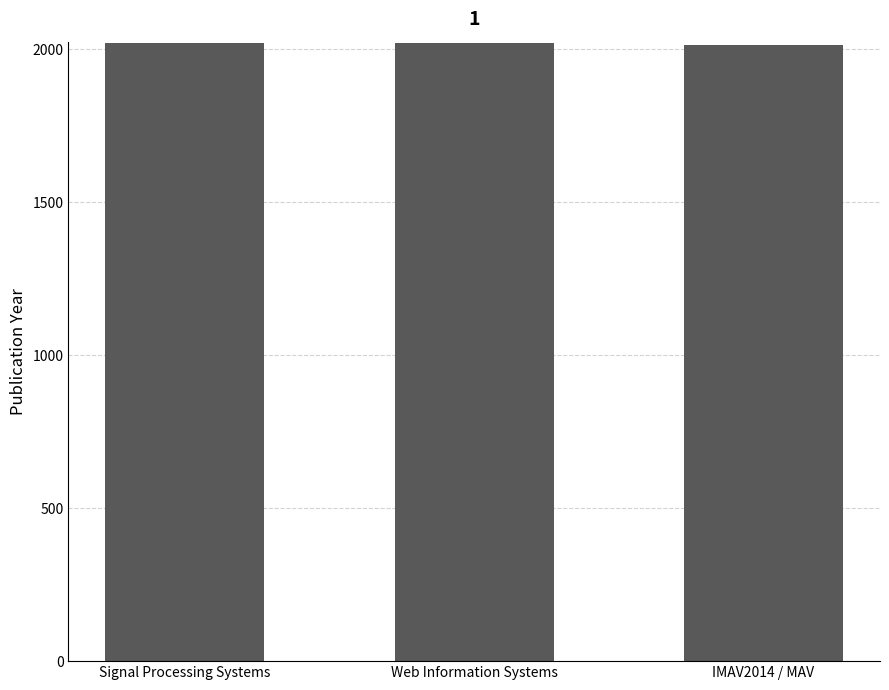

What is the ratio of the value at IMAV2014 / MAV to the value at Web Information Systems?

1.0